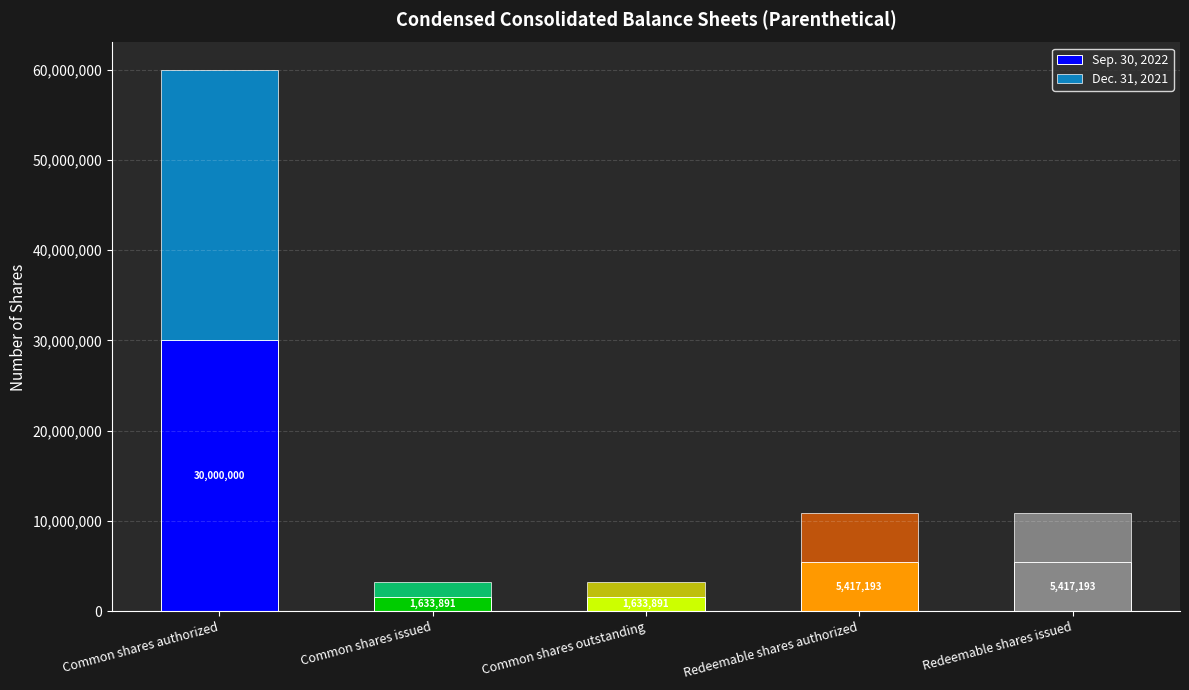

At which label does Sep. 30, 2022 first exceed 5417193?

Common shares authorized